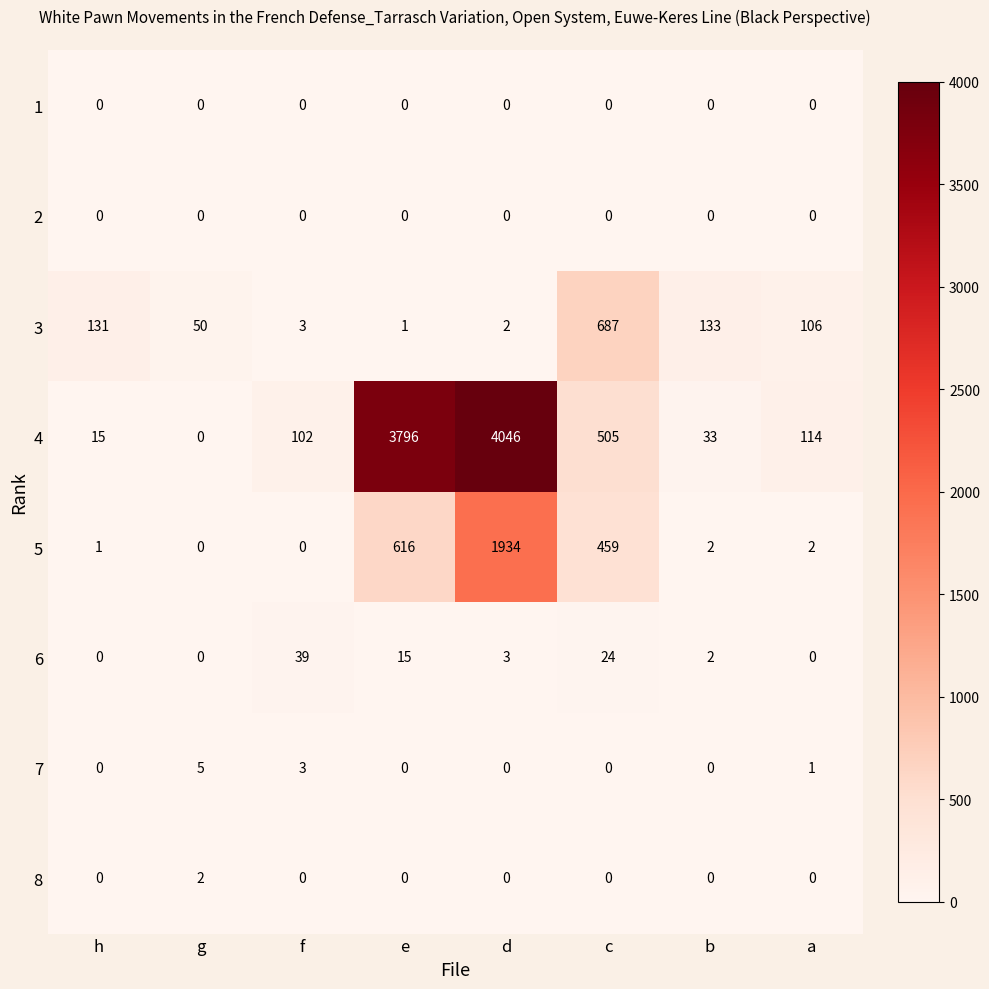

Which series has the largest range (max minus min)?

4